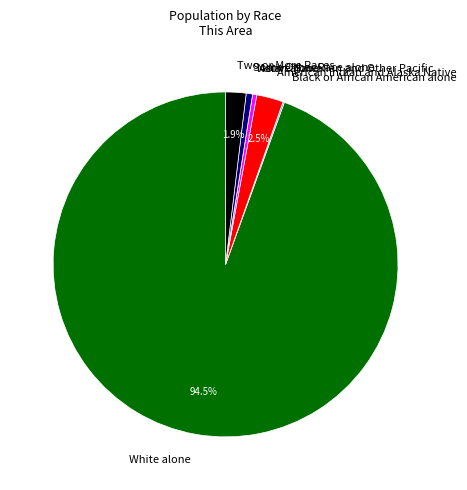

To the nearest percent, what is the average slice percentage?

14%